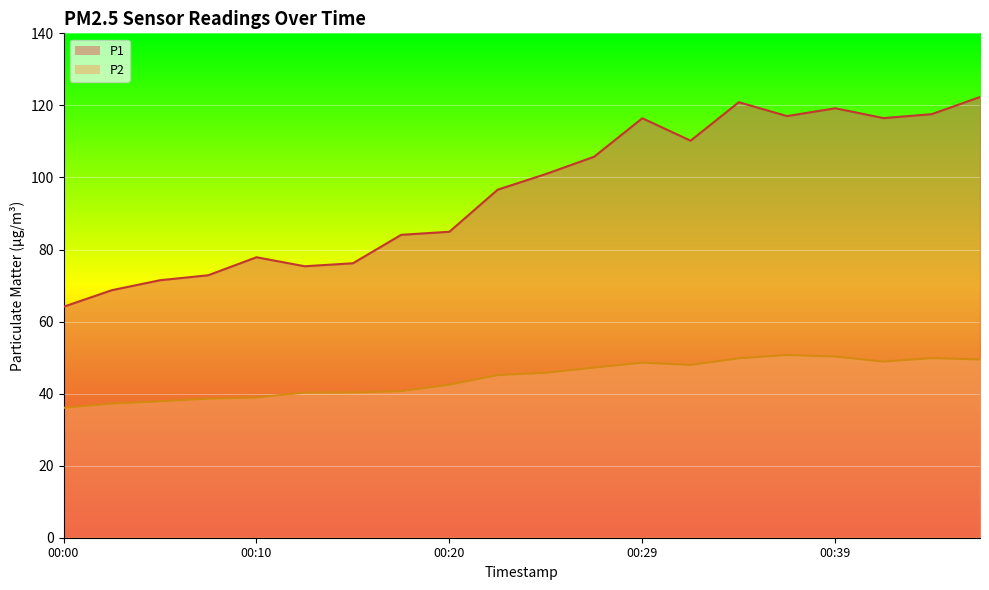

What is the difference between the second highest and minimum values in the P2 series?

14.2